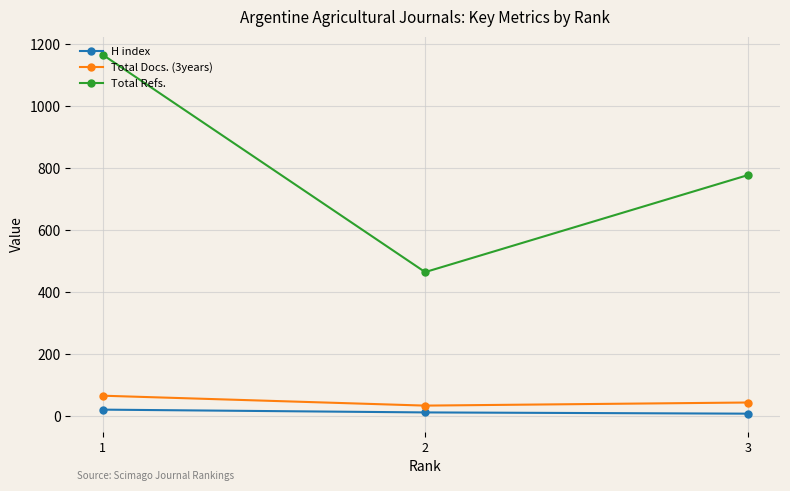

What is the minimum value for Total Docs. (3years)?

33